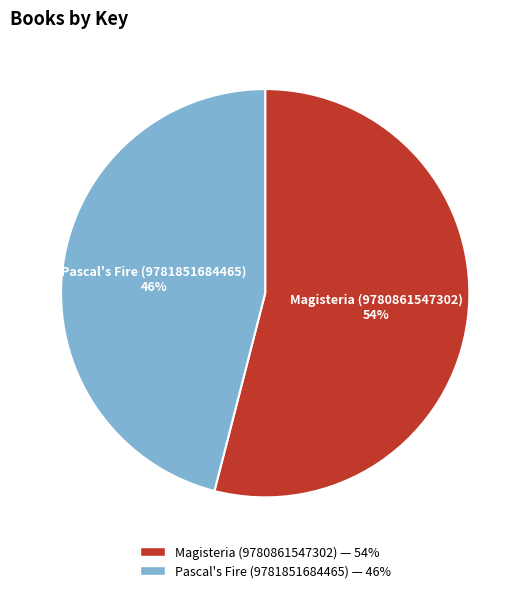

What is the smallest slice in the pie chart?

Pascal's Fire (9781851684465)